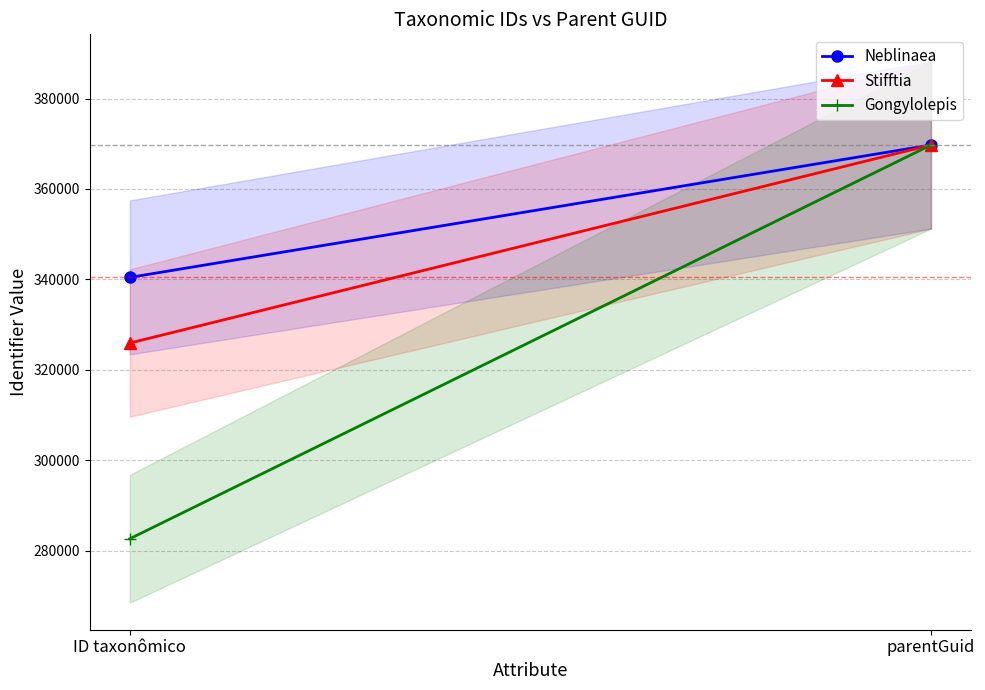

What position from the left is ID taxonômico?

1